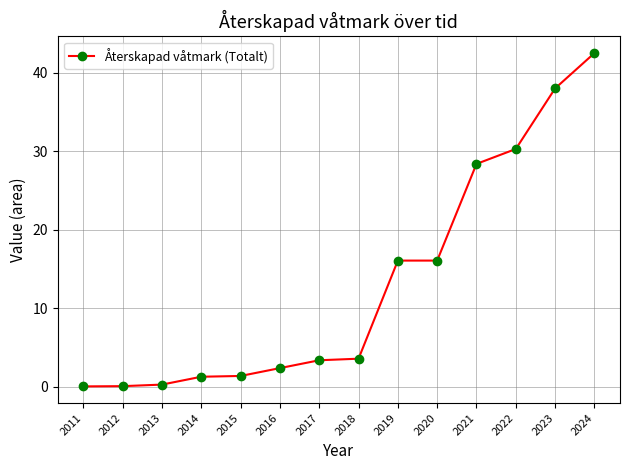

What is the change in value from 2014 to 2021?

+27.1